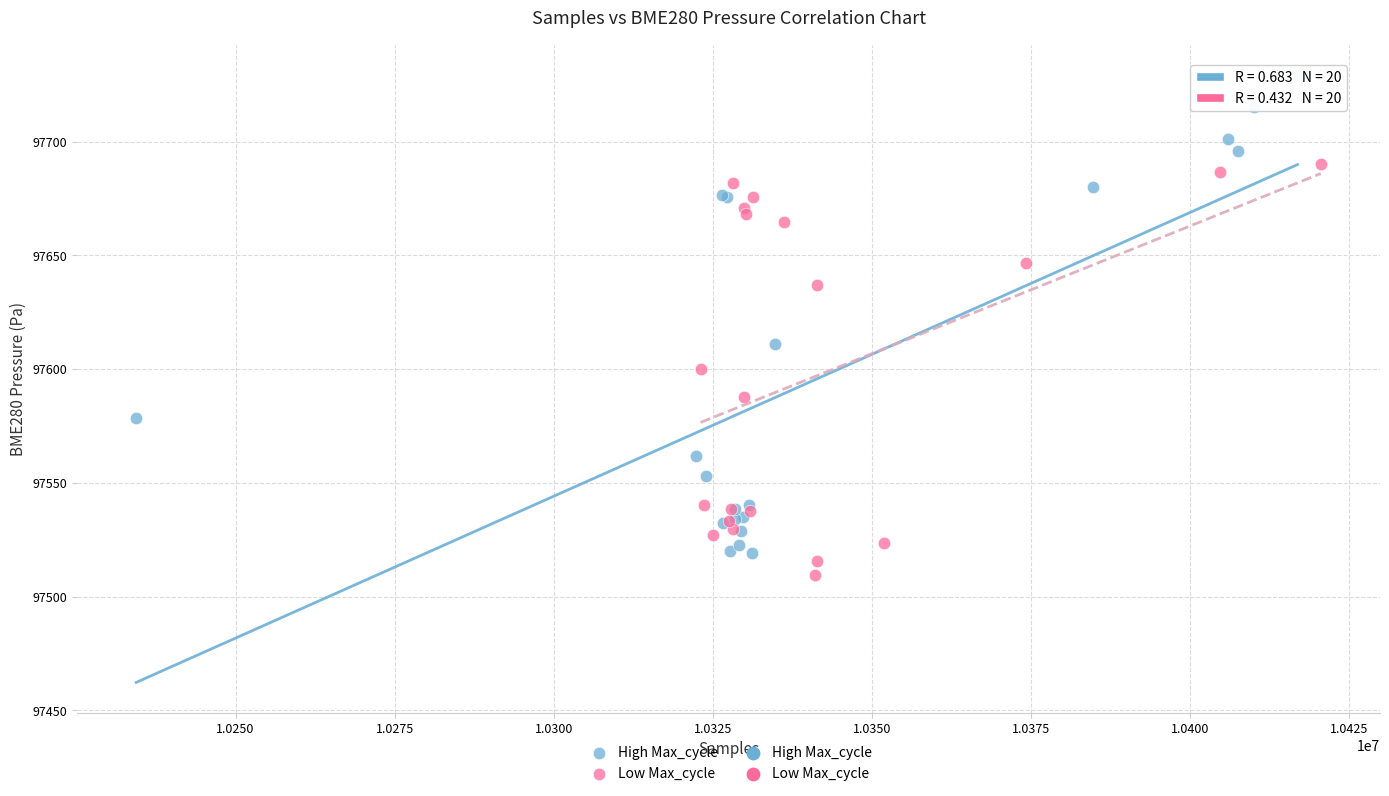

Which series has the widest spread of Y values?

High Max_cycle